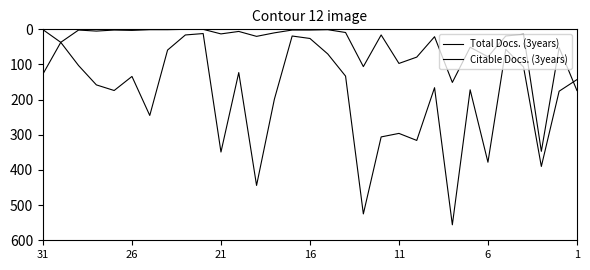

Is this an area chart (filled region under the line)?

No